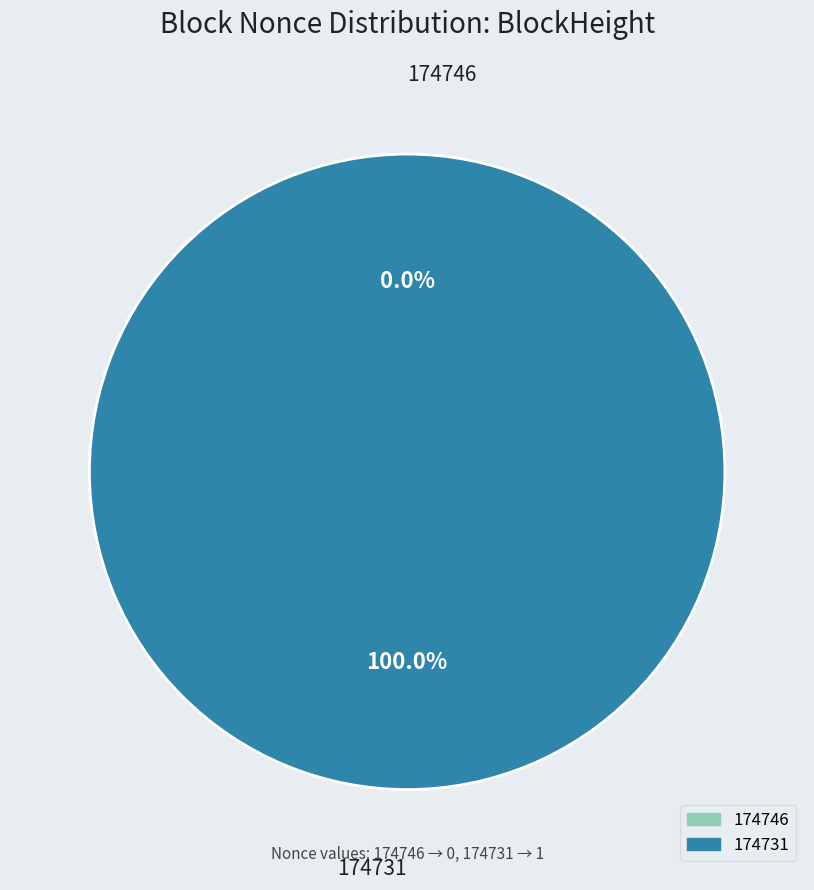

What is the change in value from 174746 to 174731?

+1